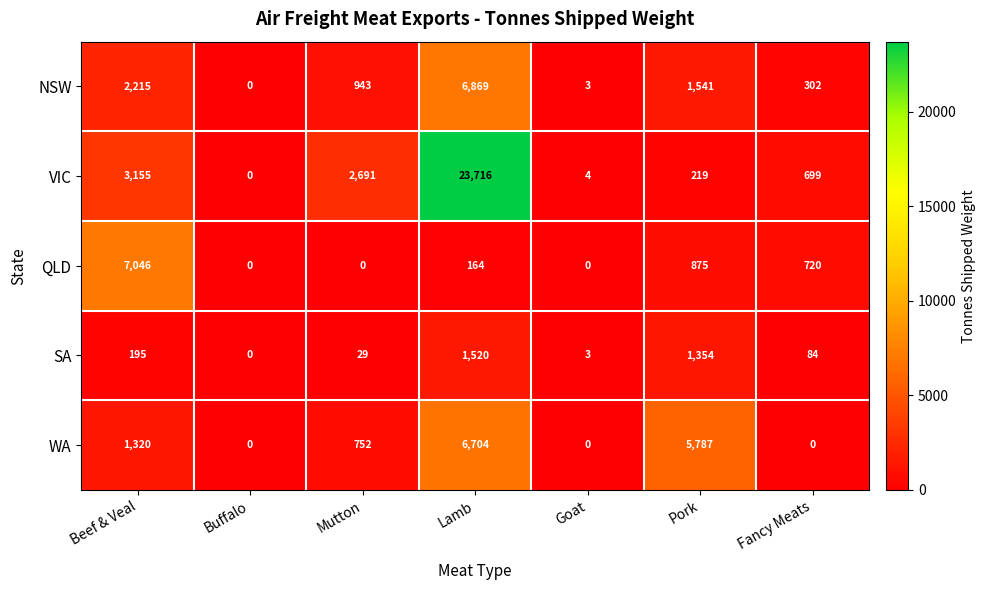

What is the difference between the WA values at Pork and Buffalo?

5787